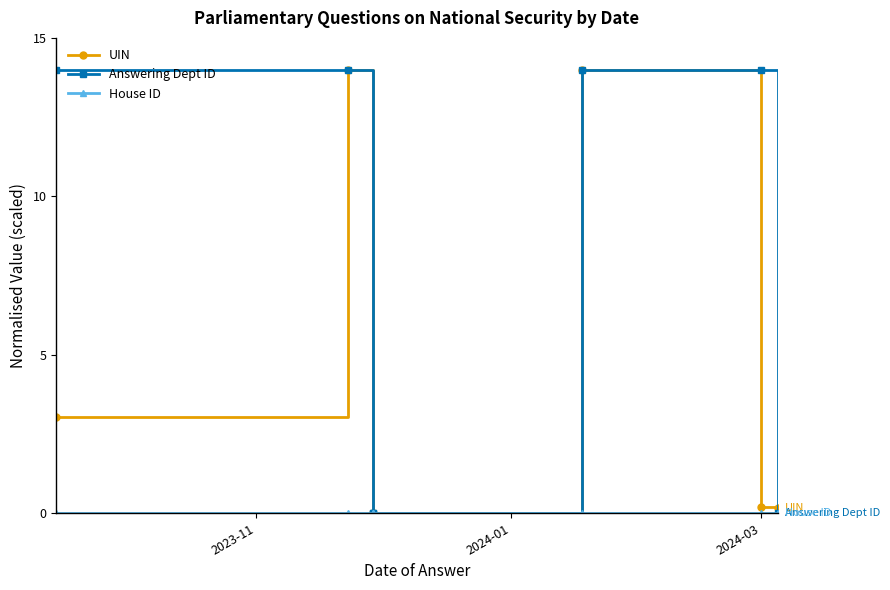

The value of Answering Dept ID at 2023-11 is 14.0. True or false?

True